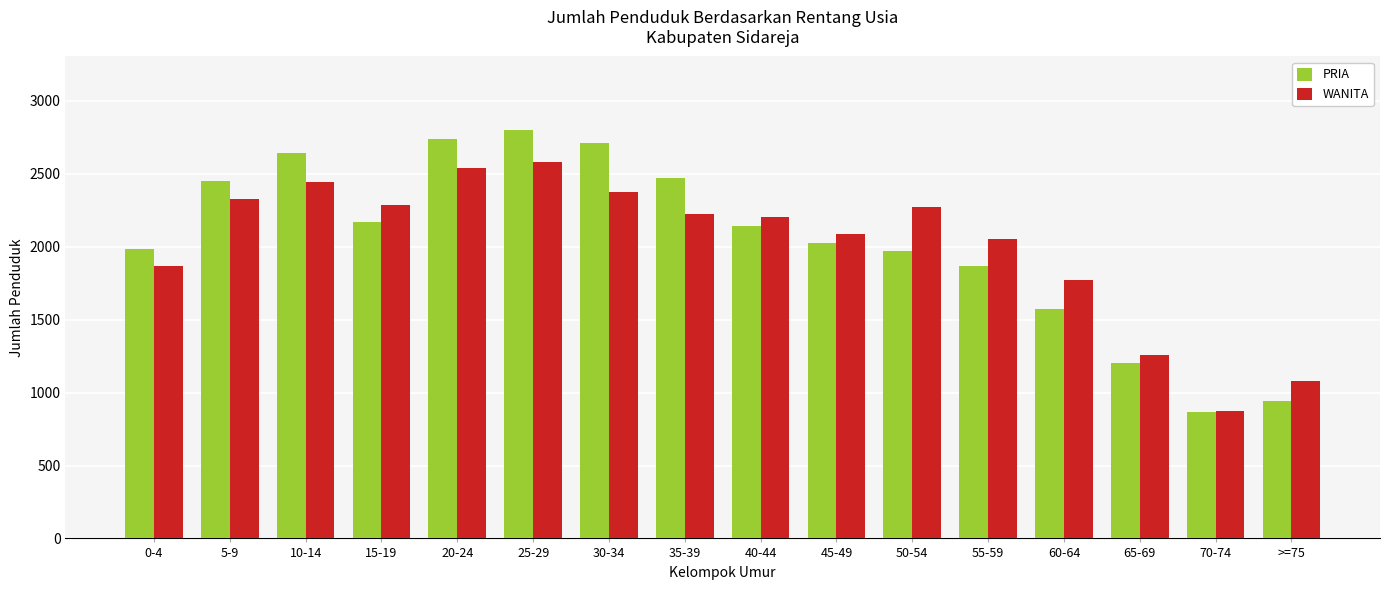

Between 30-34 and 50-54, which series saw the biggest shift?

PRIA